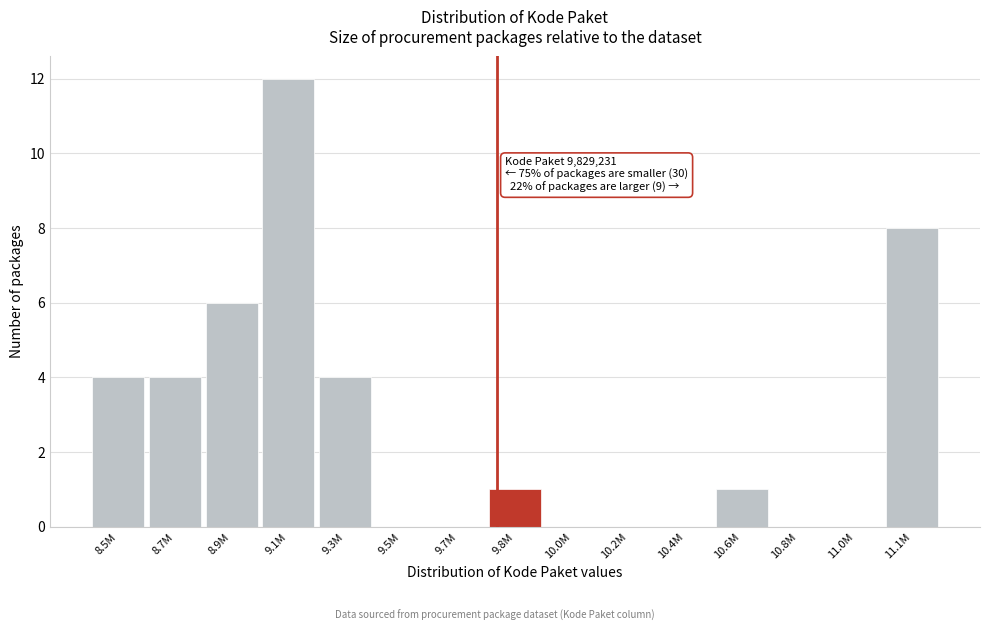

Reading left to right, extract all data points from this chart.

8.5M=4	8.7M=4	8.9M=6	9.1M=12	9.3M=4	9.5M=0	9.7M=0	9.8M=1	10.0M=0	10.2M=0	10.4M=0	10.6M=1	10.8M=0	11.0M=0	11.1M=8